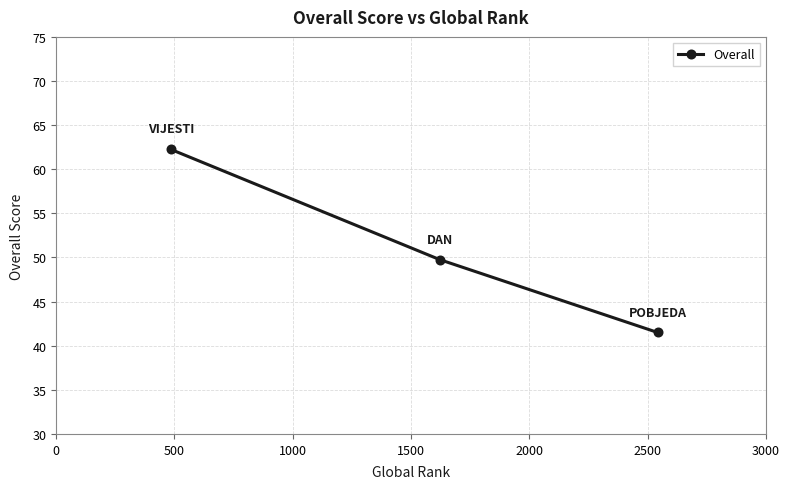

How many values are below 49?

1